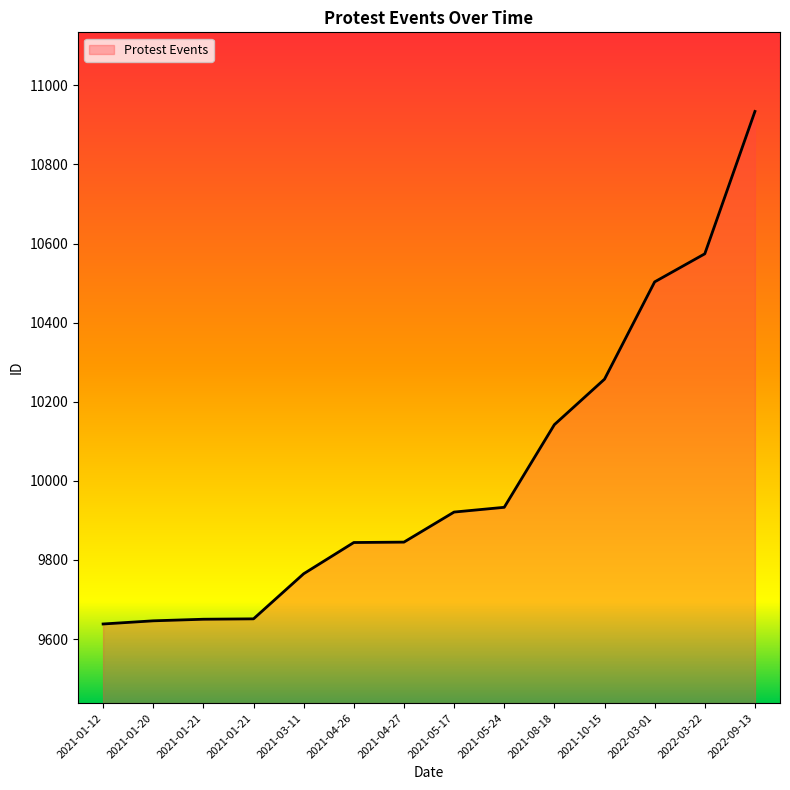

What is the change in value from 2021-01-21 to 2022-03-22?

+923